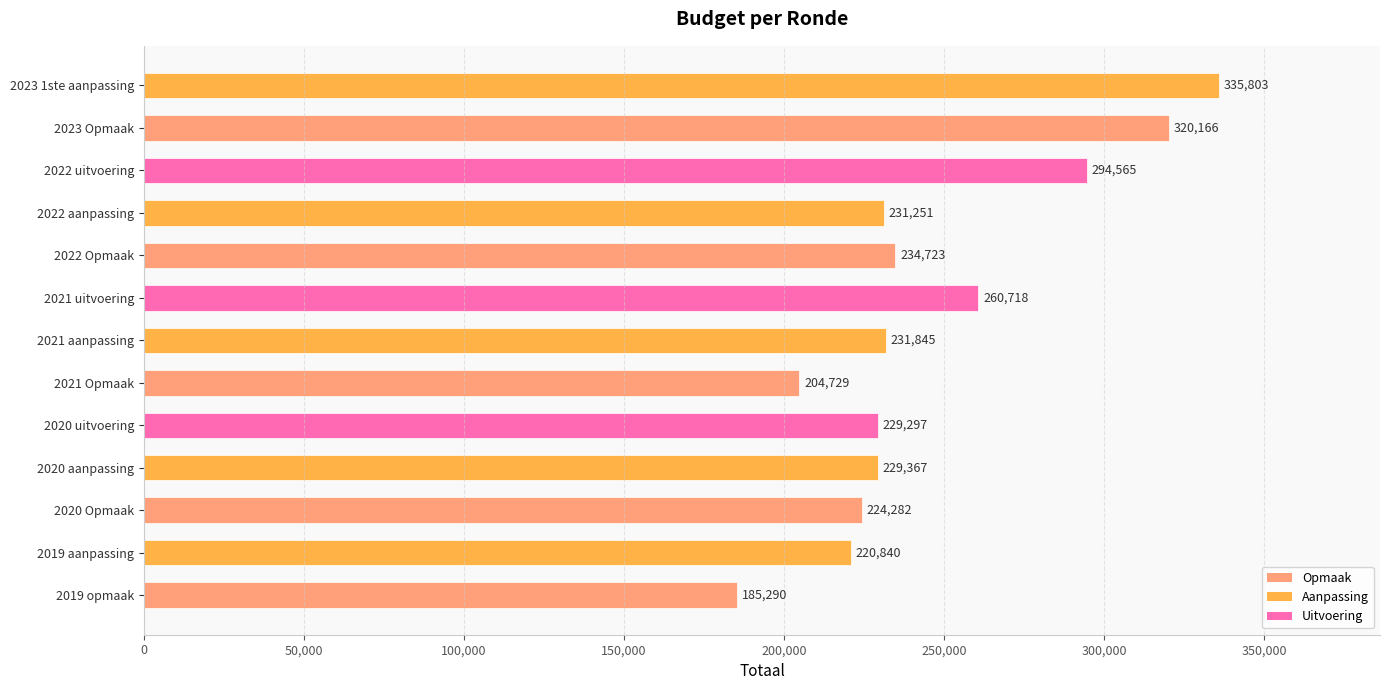

True or false: the data shows 260718 at 2021 uitvoering.

True